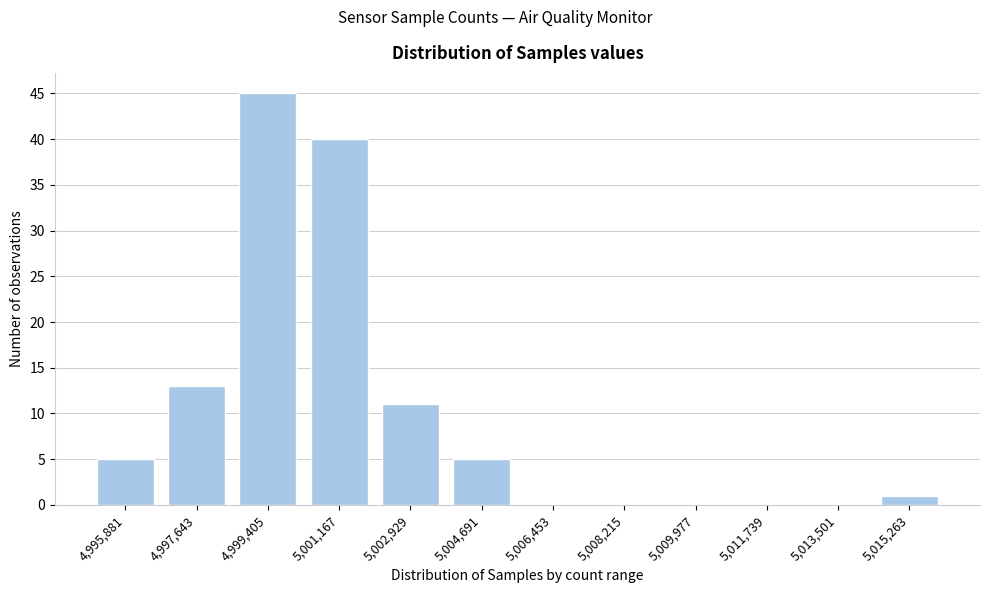

Reading left to right, list all the values displayed in this chart.

4,995,881=5	4,997,643=13	4,999,405=45	5,001,167=40	5,002,929=11	5,004,691=5	5,006,453=0	5,008,215=0	5,009,977=0	5,011,739=0	5,013,501=0	5,015,263=1